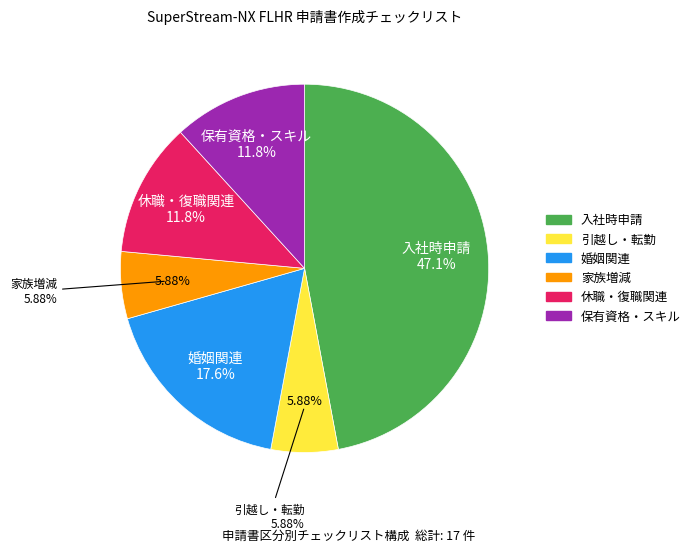

How many segments does this pie chart have?

6